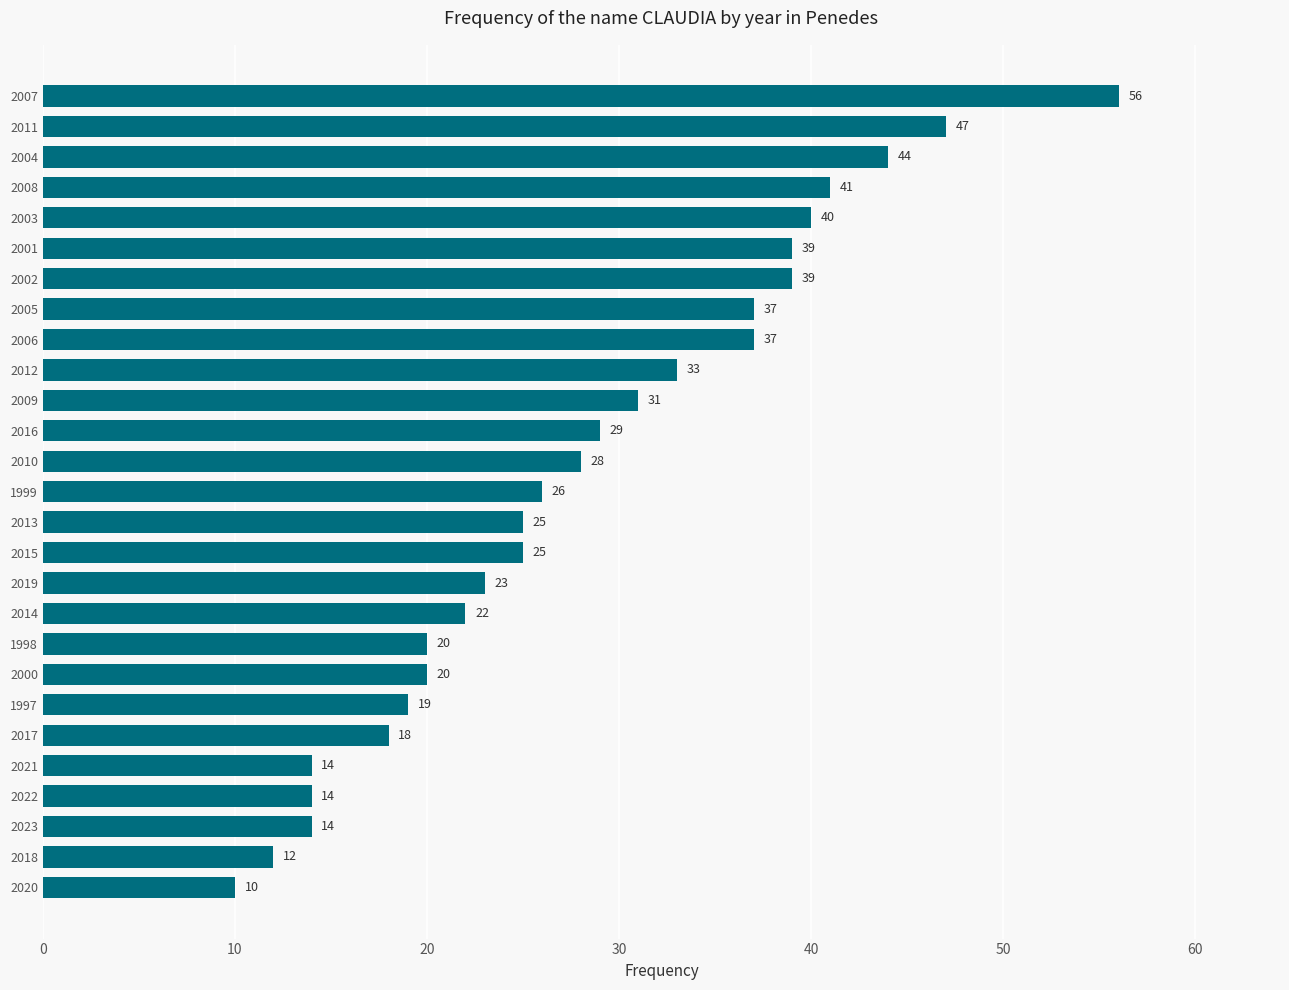

What is the difference between the maximum and second lowest values?

44